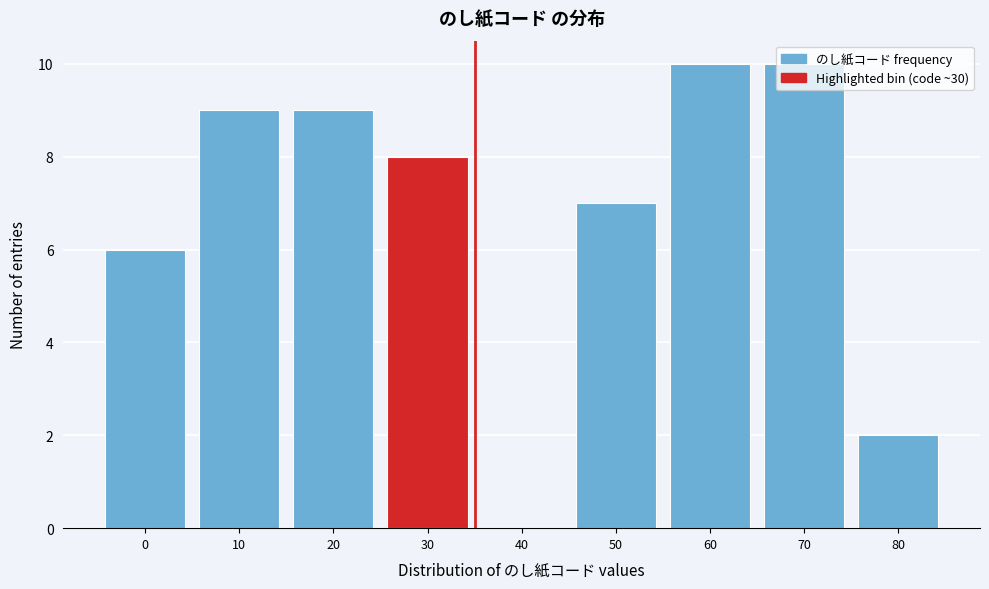

Which has a higher value, 20 or 60?

60